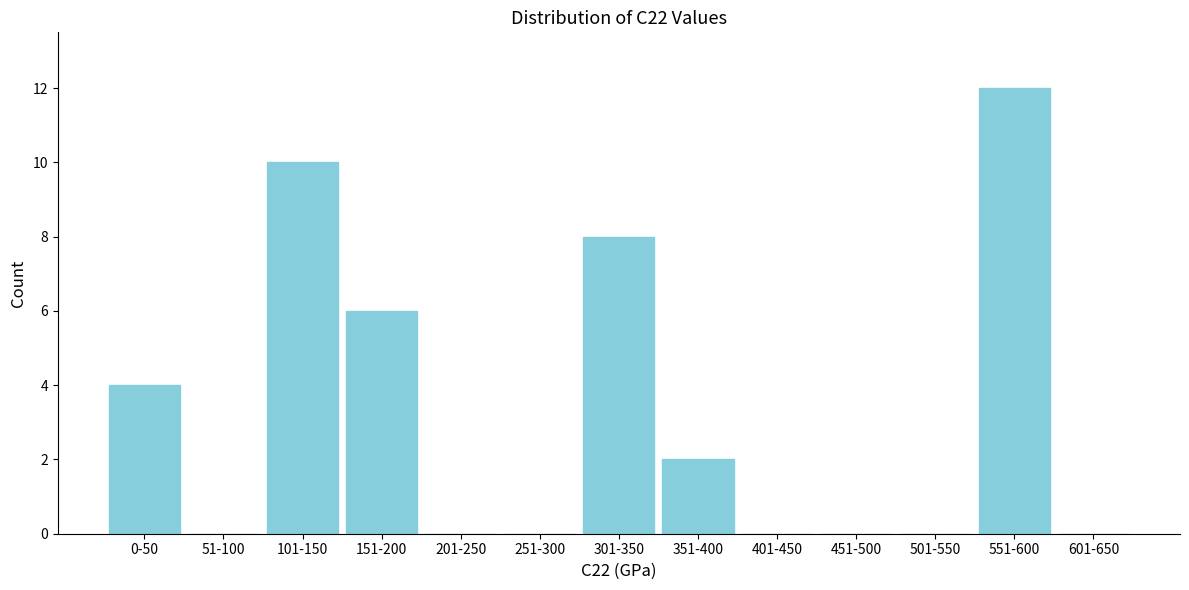

Reading left to right, what are all the values shown in this chart?

0-50=4	51-100=0	101-150=10	151-200=6	201-250=0	251-300=0	301-350=8	351-400=2	401-450=0	451-500=0	501-550=0	551-600=12	601-650=0